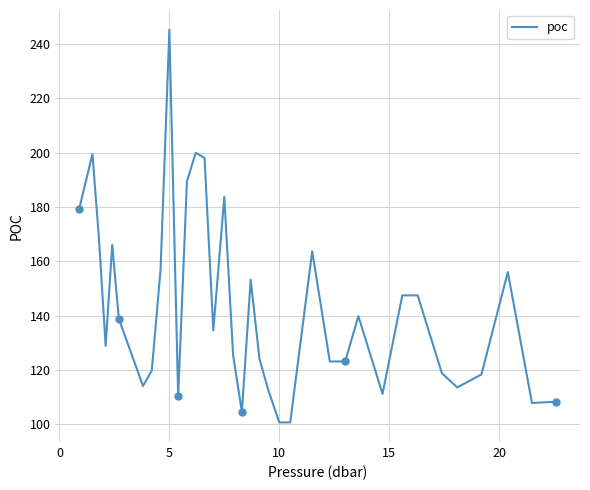

Reading right to left, list all the values displayed in this chart.

108.4	107.9	156.1	118.4	113.6	118.9	147.5	147.5	111.2	139.9	123.2	123.2	163.7	100.7	100.7	112.7	124.1	153.2	104.6	125.5	183.7	134.6	198.1	200.0	189.5	110.3	245.3	157.0	119.8	114.1	138.9	166.1	128.9	168.0	199.5	179.5